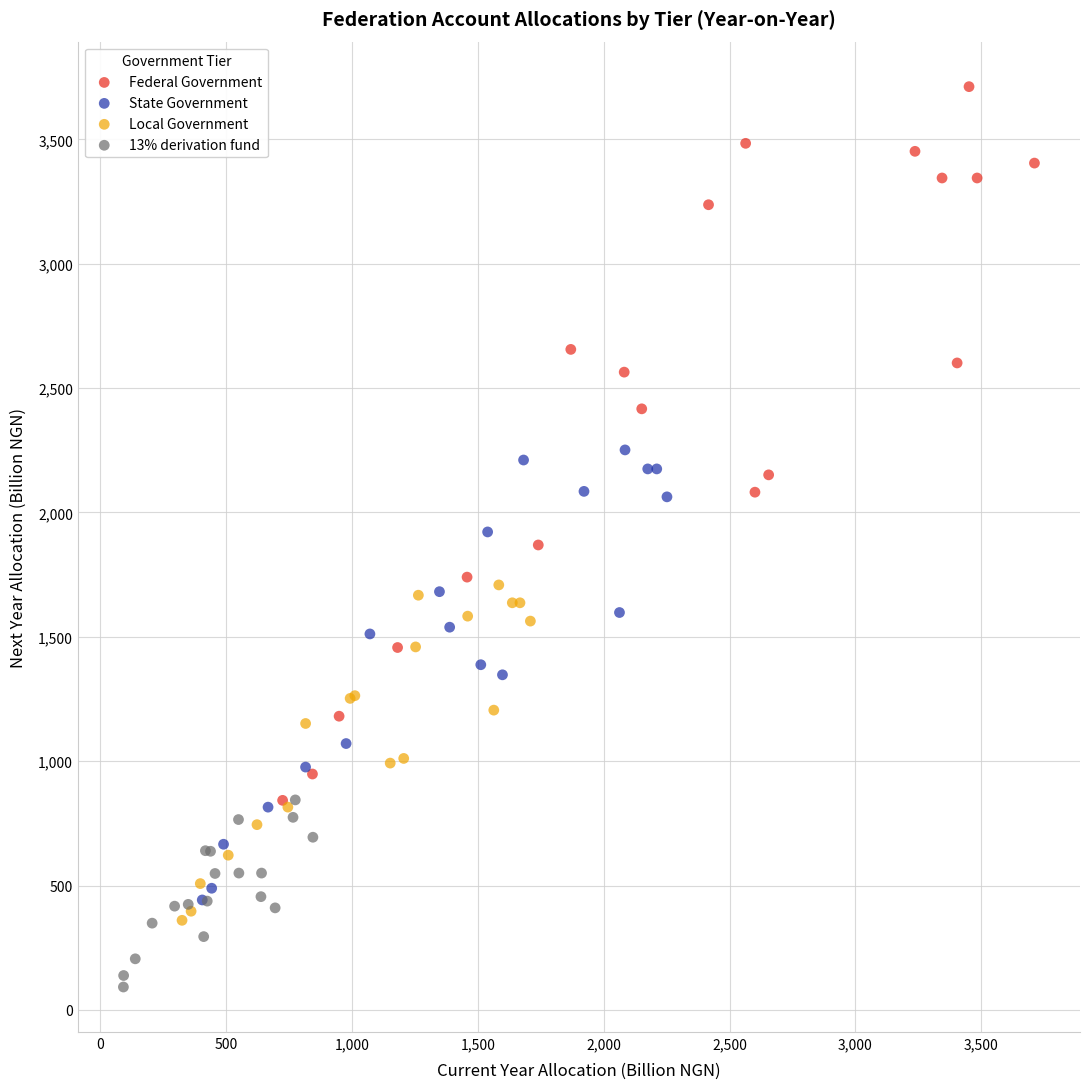

Which series contains the highest Y value?

Federal Government